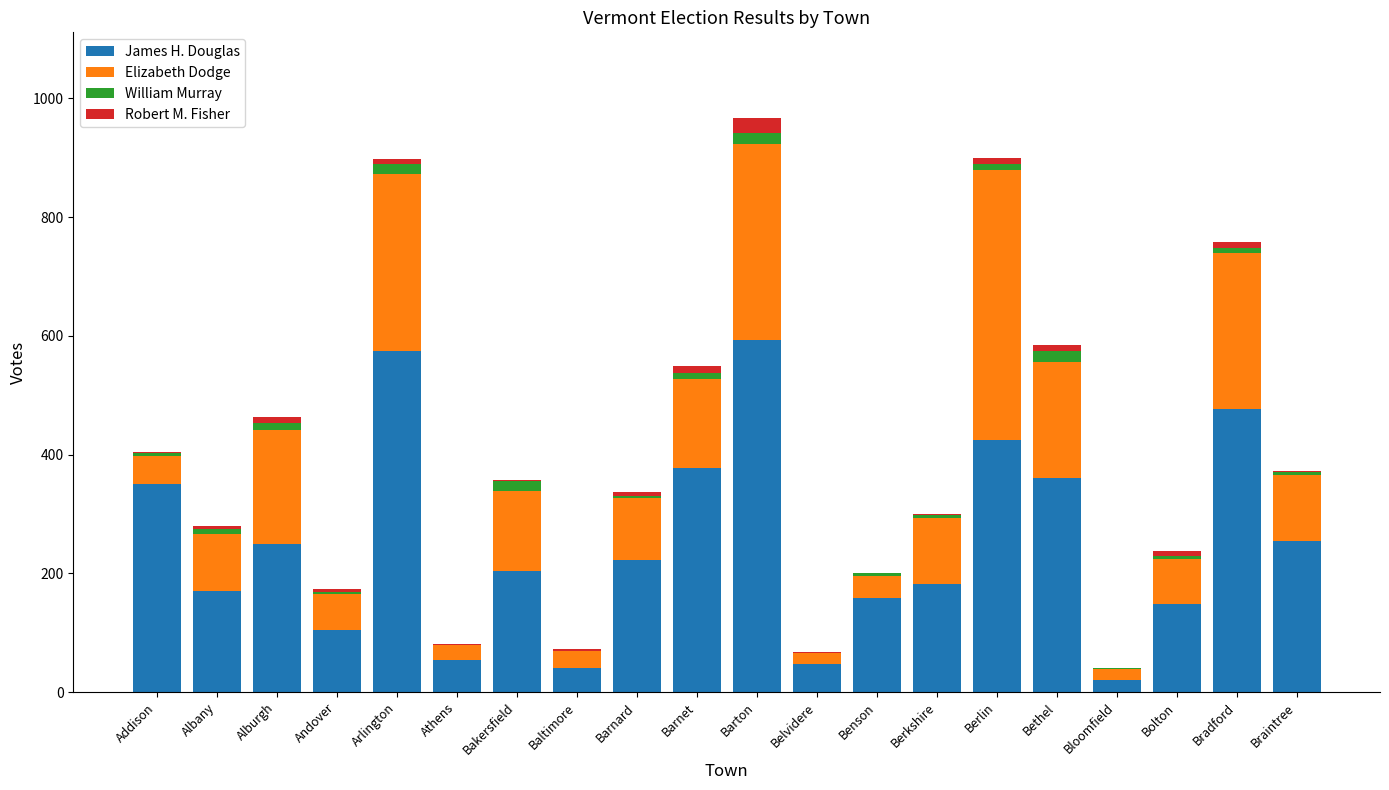

True or false: James H. Douglas has a value of 73 at Albany.

False